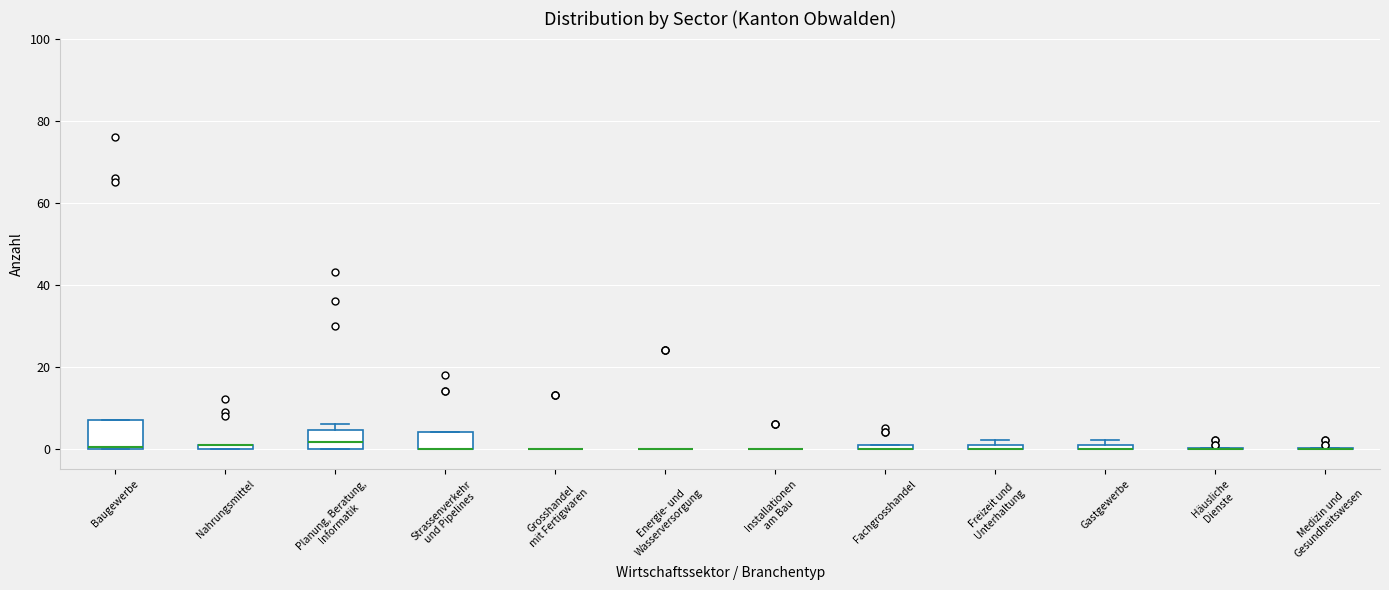

Comparing the boxes themselves (not the whiskers), which one is the tallest?

Baugewerbe